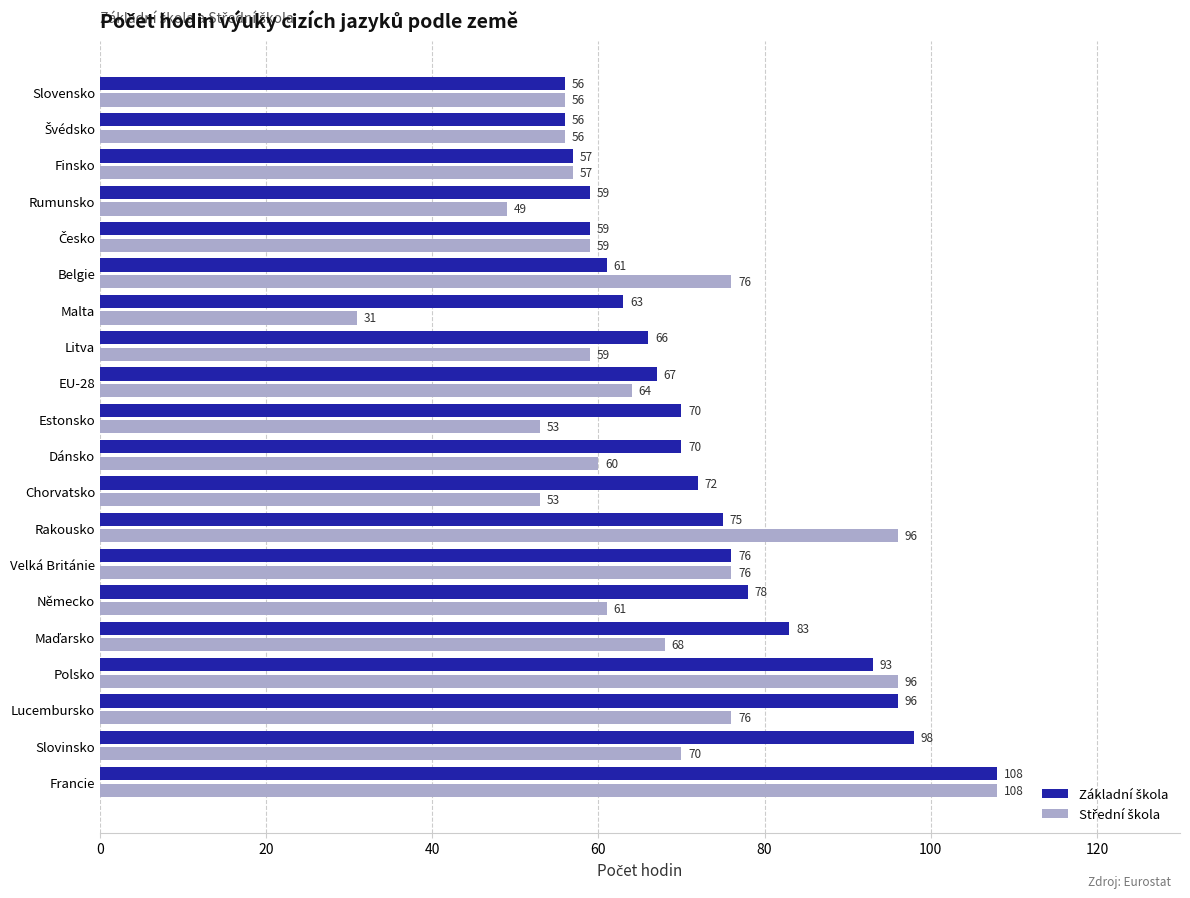

What is the minimum value shown in the chart?

31